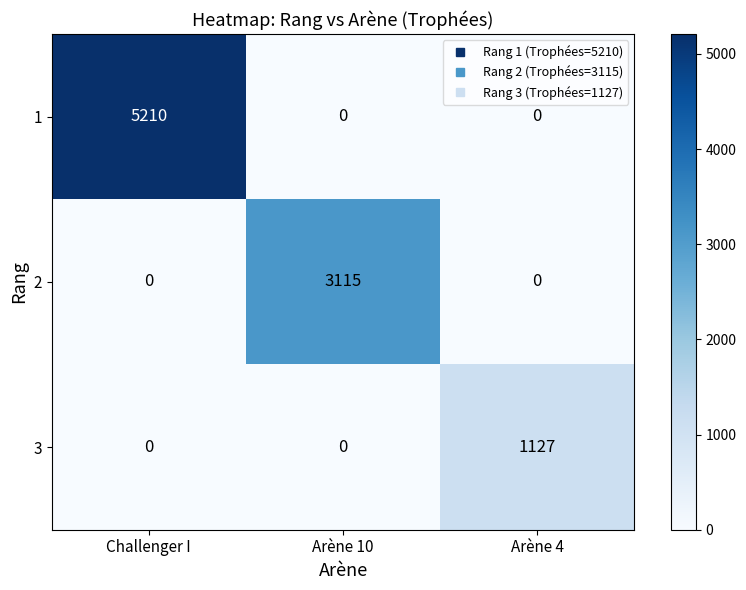

Reading left to right, what are all the values shown in this chart?

1: Challenger I=5210	Arène 10=0	Arène 4=0
2: Challenger I=0	Arène 10=3115	Arène 4=0
3: Challenger I=0	Arène 10=0	Arène 4=1127